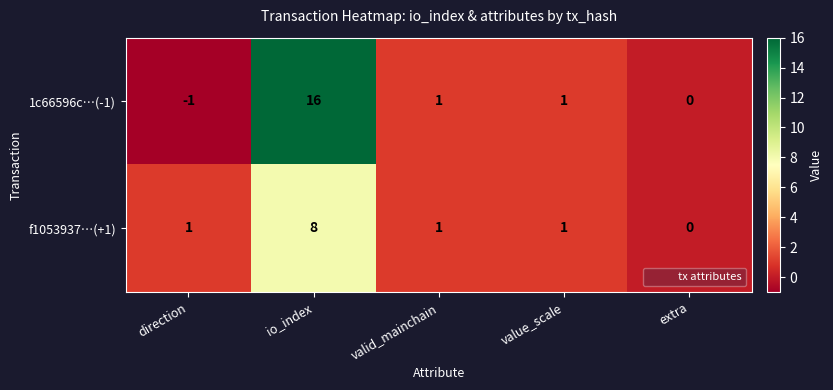

What is the difference between the maximum and minimum values in the f1053937…(+1) series?

8